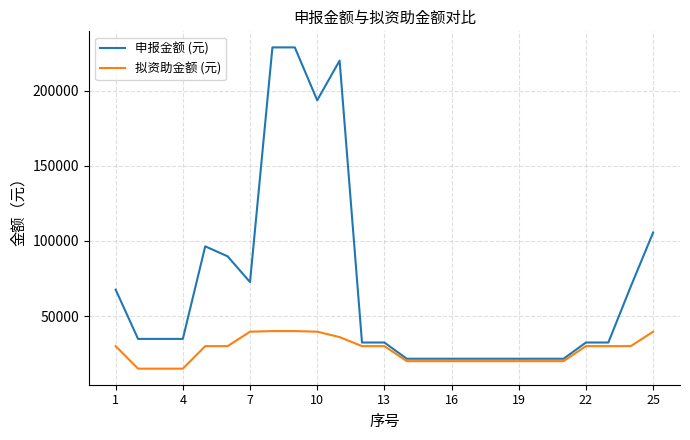

What are all the series names shown in the legend?

申报金额 (元), 拟资助金额 (元)